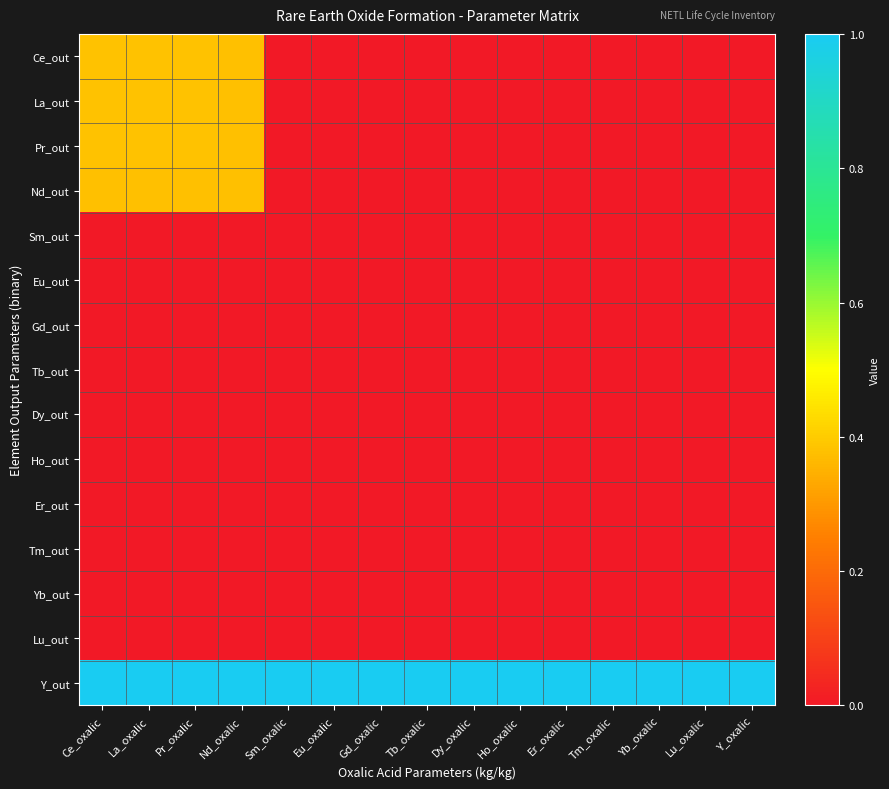

Which has a higher value, Sm_oxalic or Tm_oxalic?

Sm_oxalic